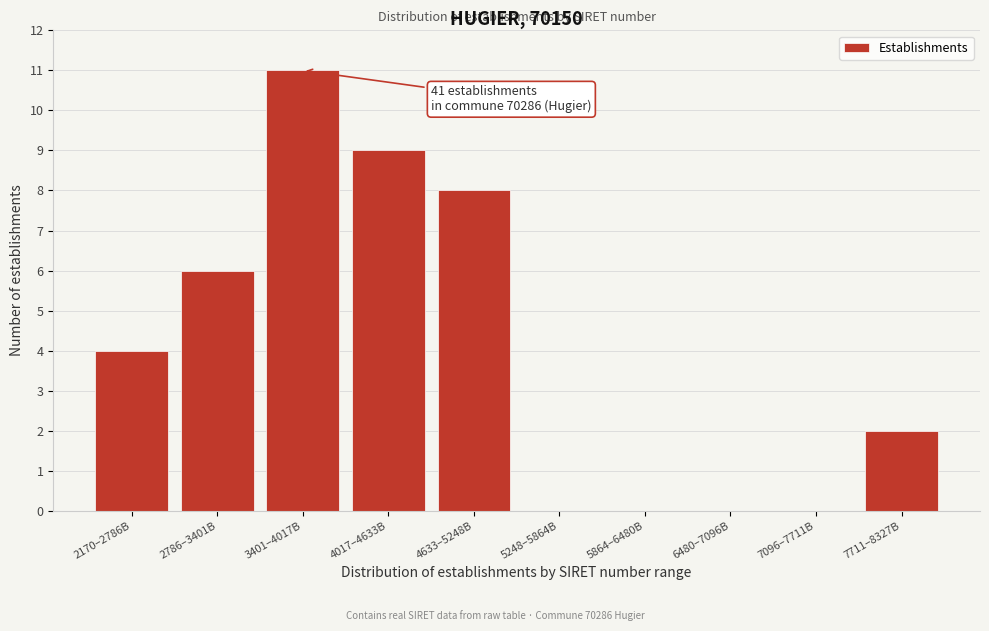

Reading left to right, extract all data points from this chart.

2170–2786B=4	2786–3401B=6	3401–4017B=11	4017–4633B=9	4633–5248B=8	5248–5864B=0	5864–6480B=0	6480–7096B=0	7096–7711B=0	7711–8327B=2